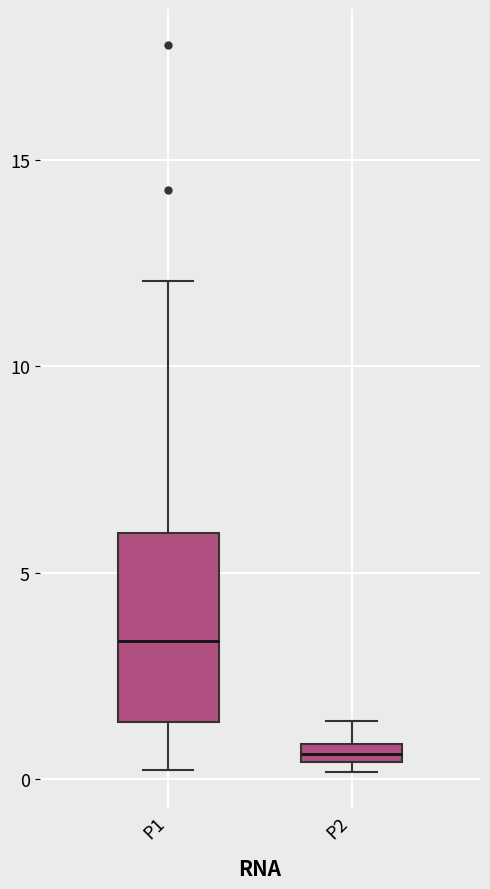

Where does the lower whisker of the box for P1 end on the y-axis? The values are not printed on the chart, so give them approximately, as read against the axis.

0.0